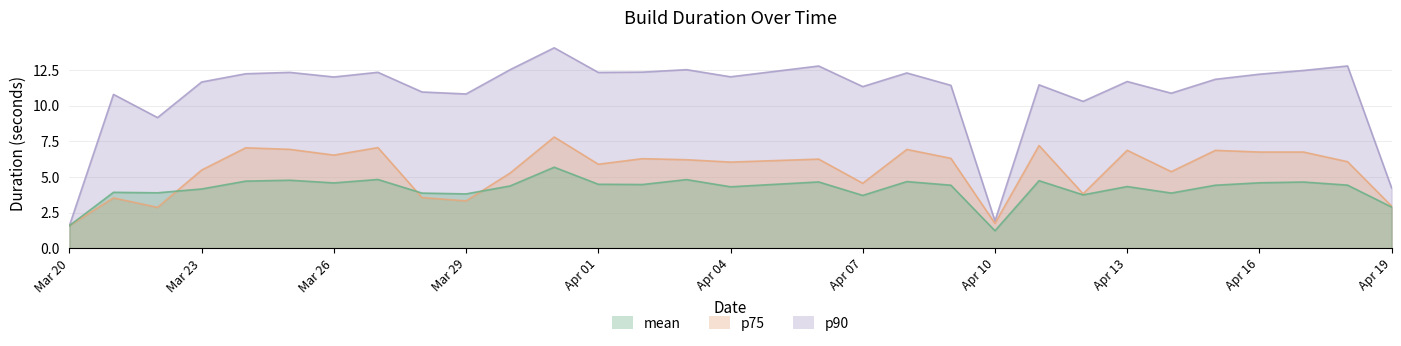

True or false: p90 has a value of 6.4 at 2020-03-31.

False